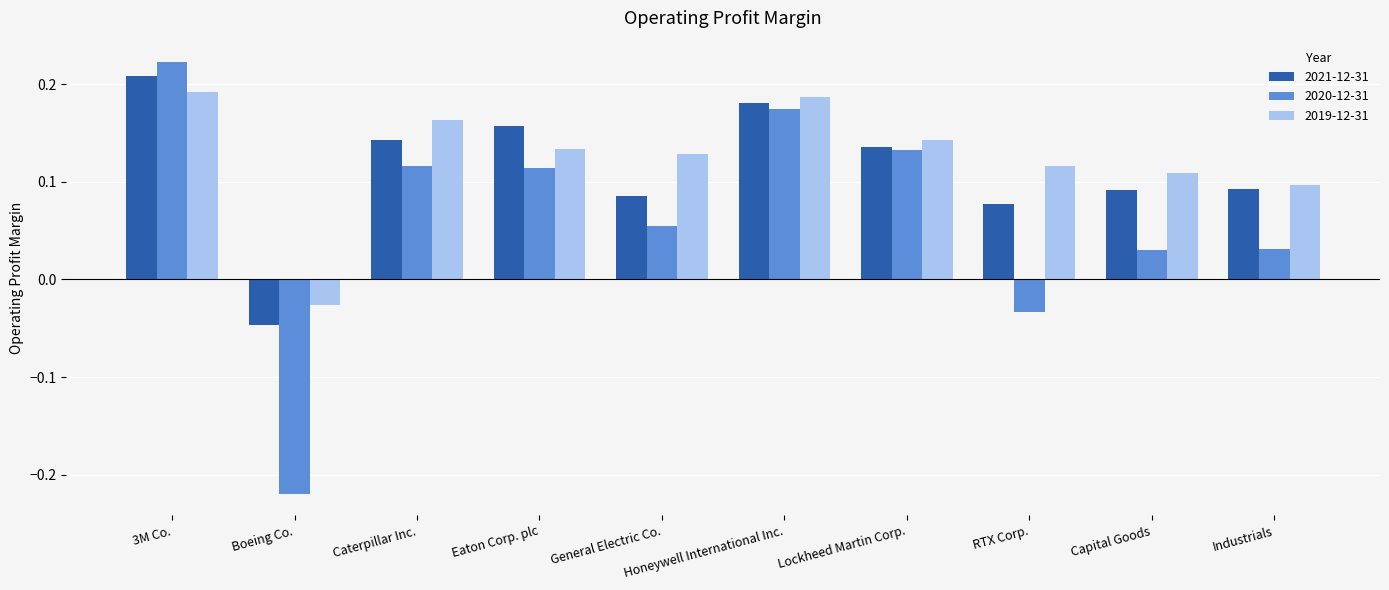

What is the difference between the maximum and minimum values in the 2020-12-31 series?

0.4